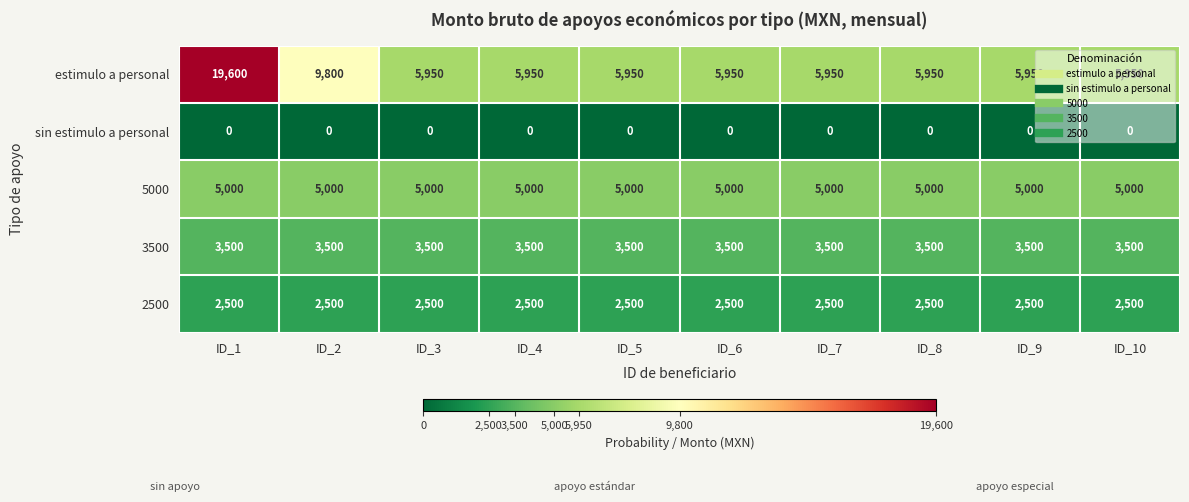

Which series has the widest spread of values?

estimulo a personal